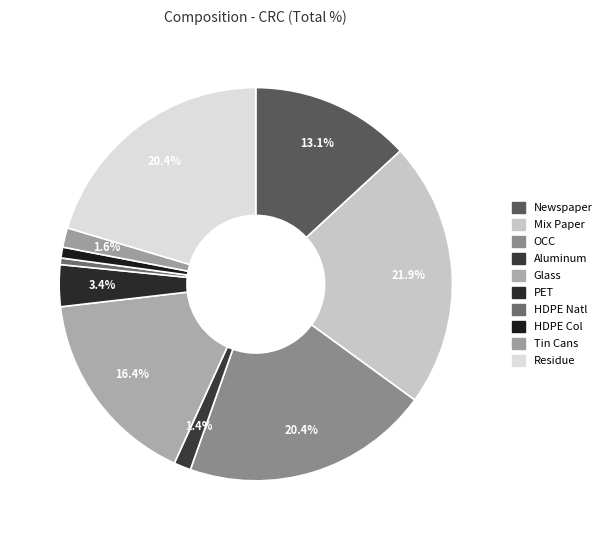

The Aluminum slice represents 15% of the pie. True or false?

False